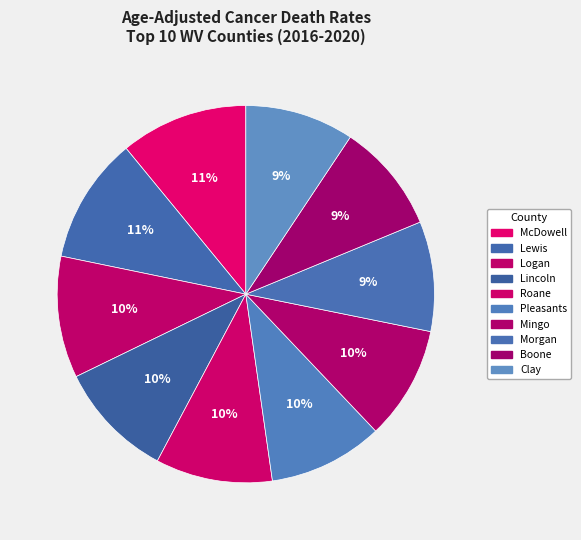

To the nearest percent, what is the difference between the largest and smallest slice percentages?

2%